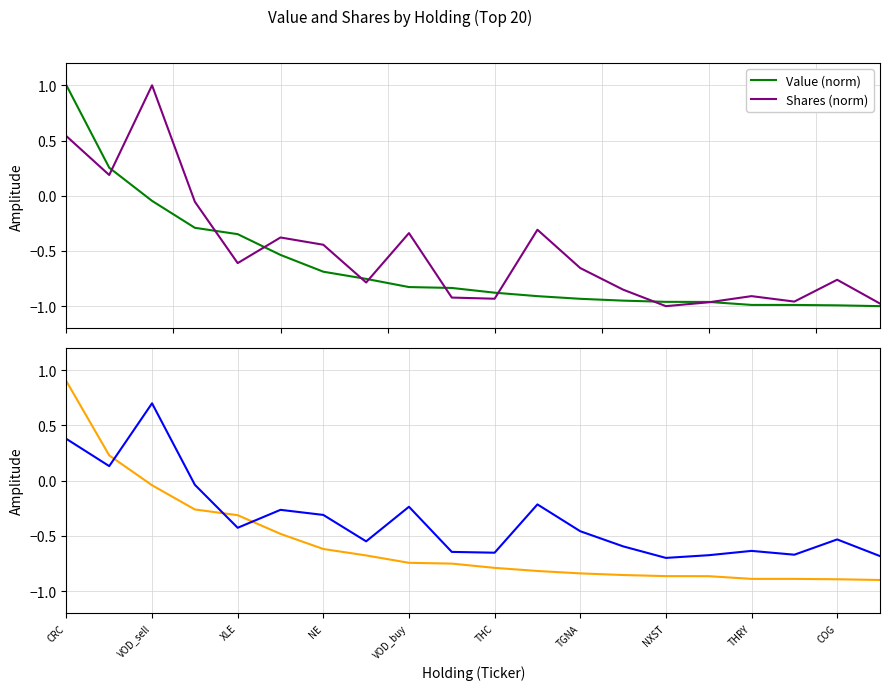

What is the highest value of the Value (norm) series?

1.0